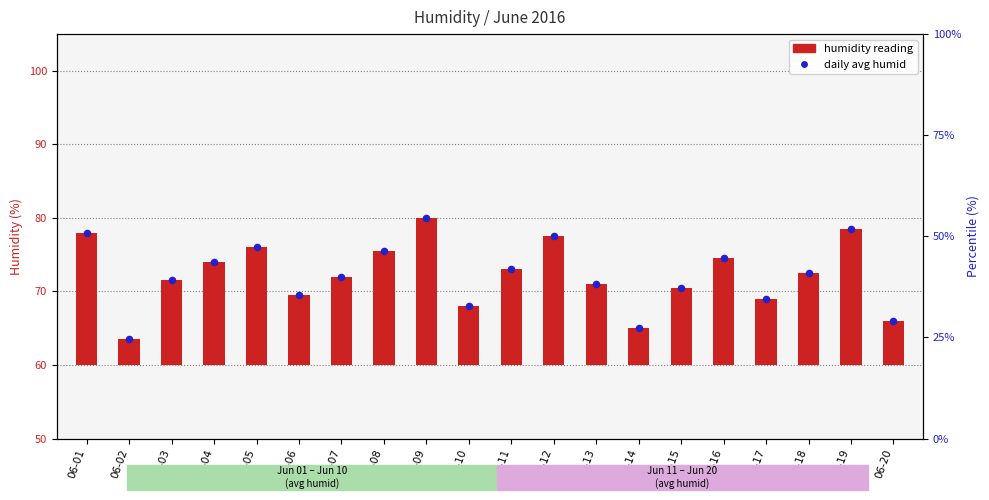

What are all the series names shown in the legend?

humidity reading, daily avg humid